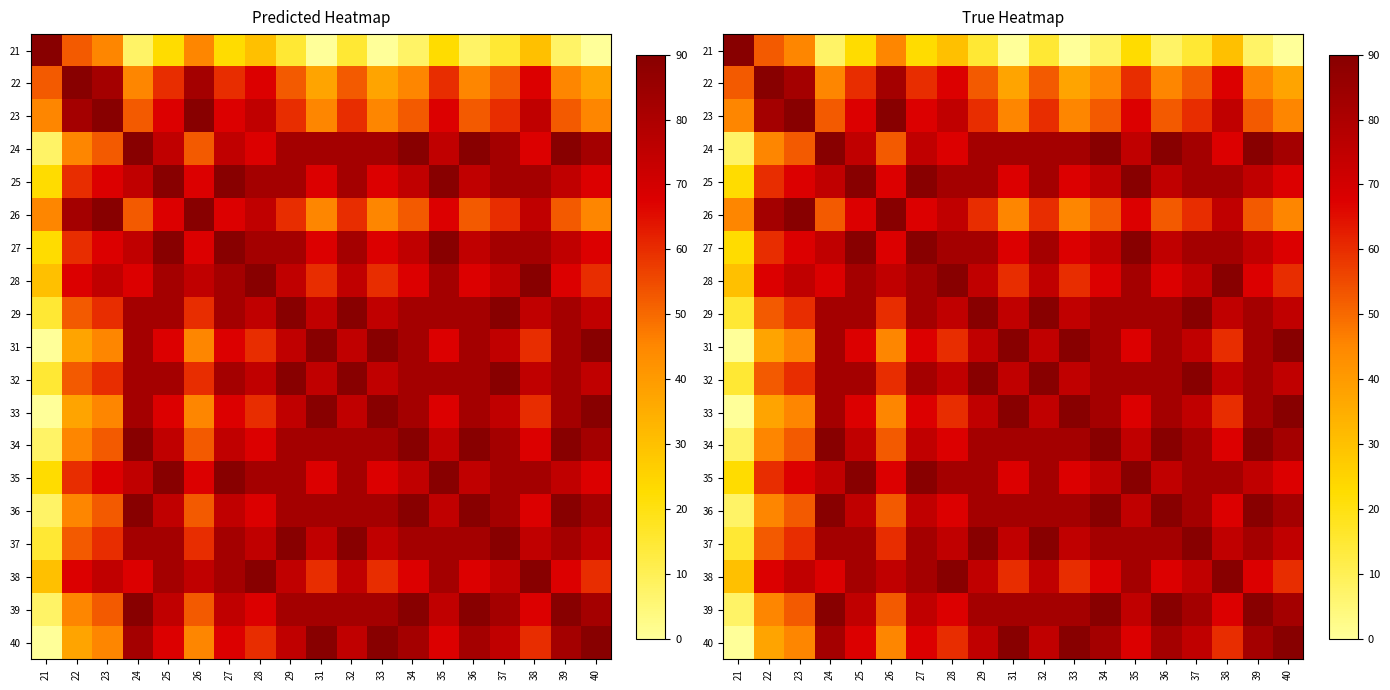

Where is 26 nearest to the value 67?

25